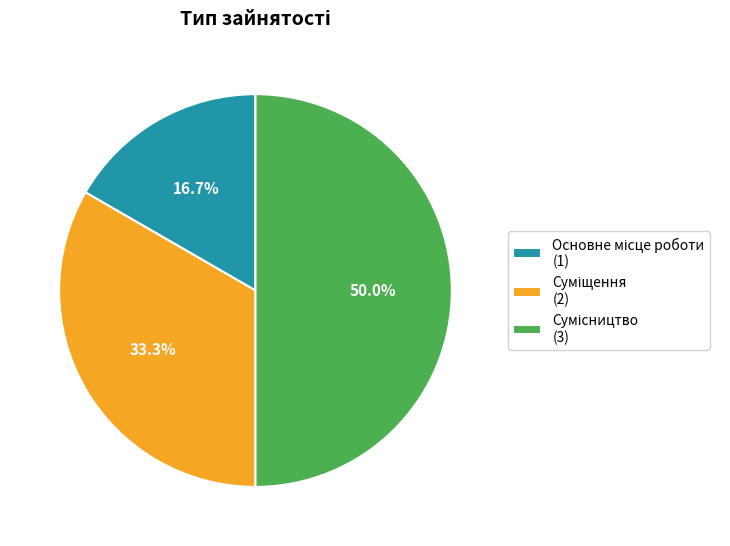

The Суміщення slice represents 33% of the pie. True or false?

True